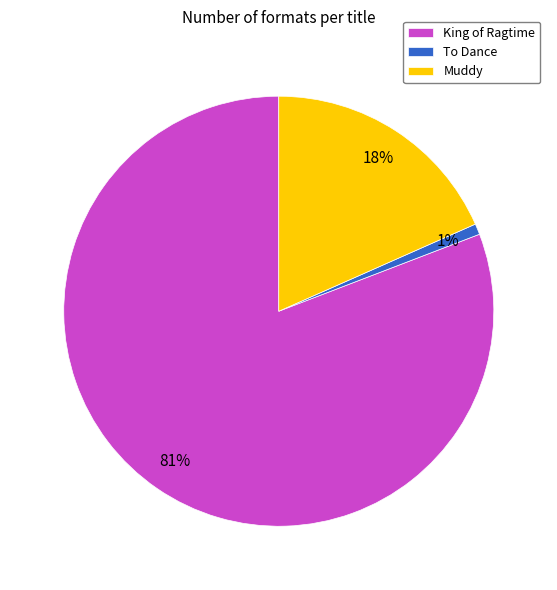

Does any single category account for the majority?

Yes